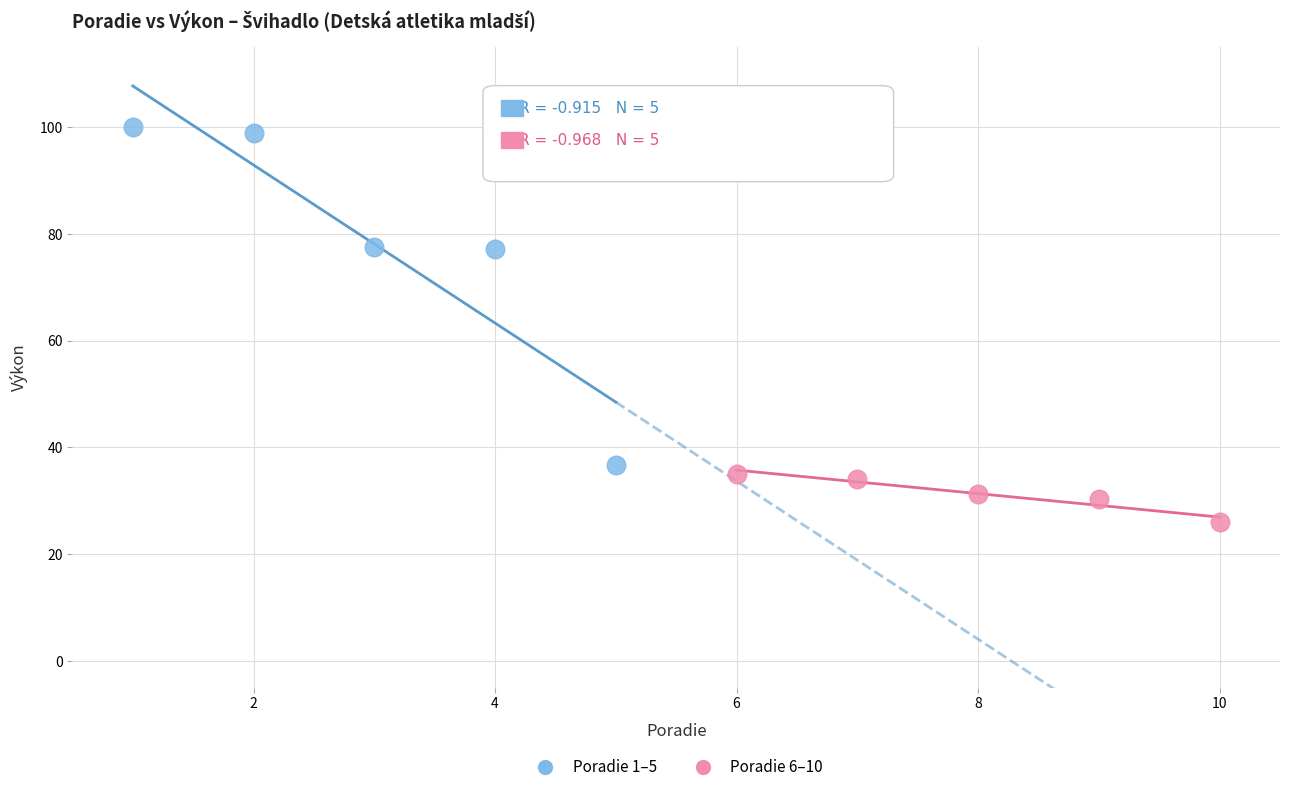

Which series reaches the maximum Y coordinate?

Poradie 1–5